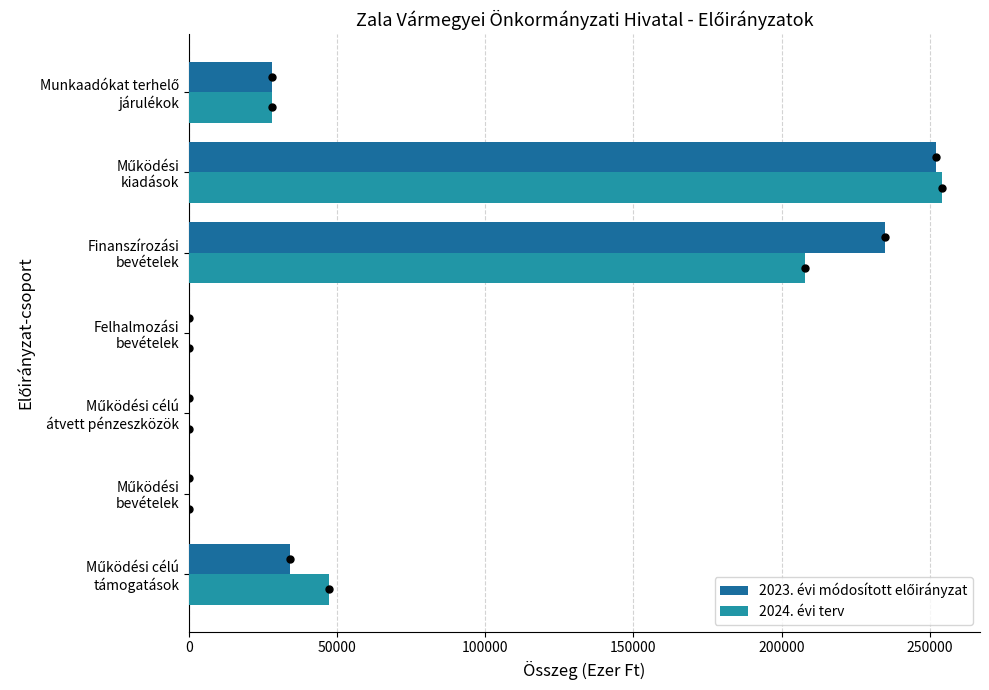

Which series has the widest spread of values?

2024. évi terv